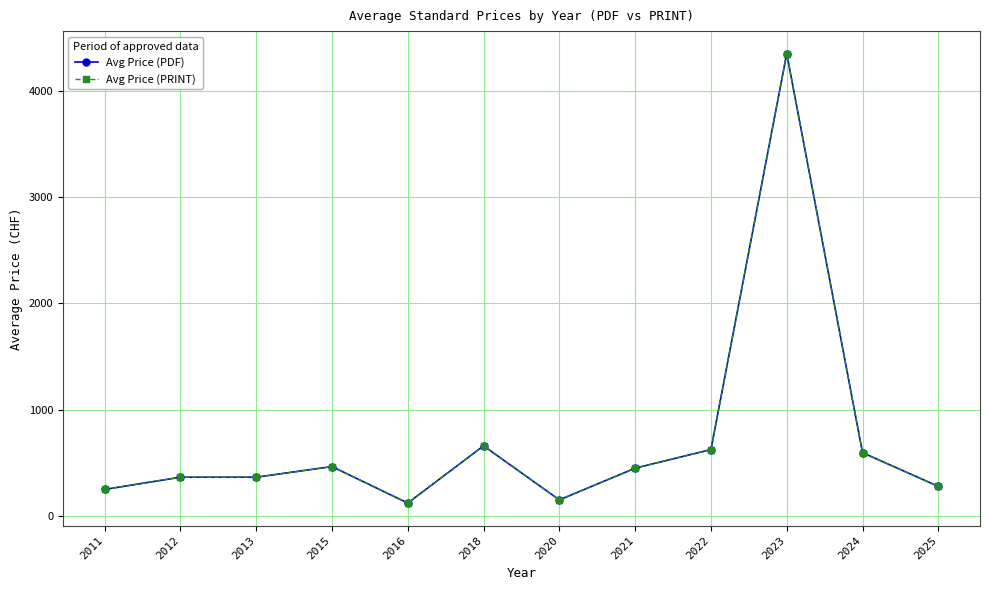

True or false: Avg Price (PDF) has a value of 55.8 at 2011.

False